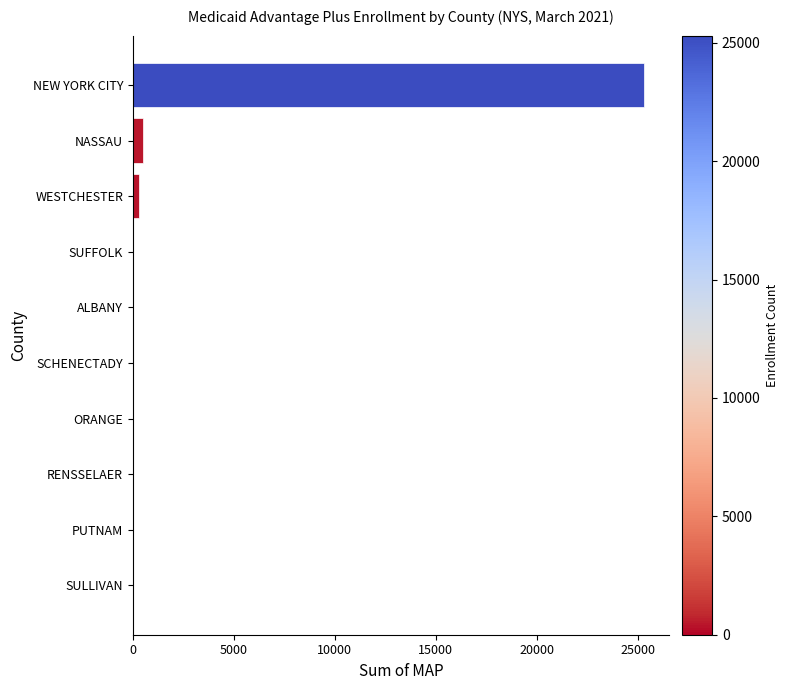

Which has a higher value, NEW YORK CITY or SUFFOLK?

NEW YORK CITY